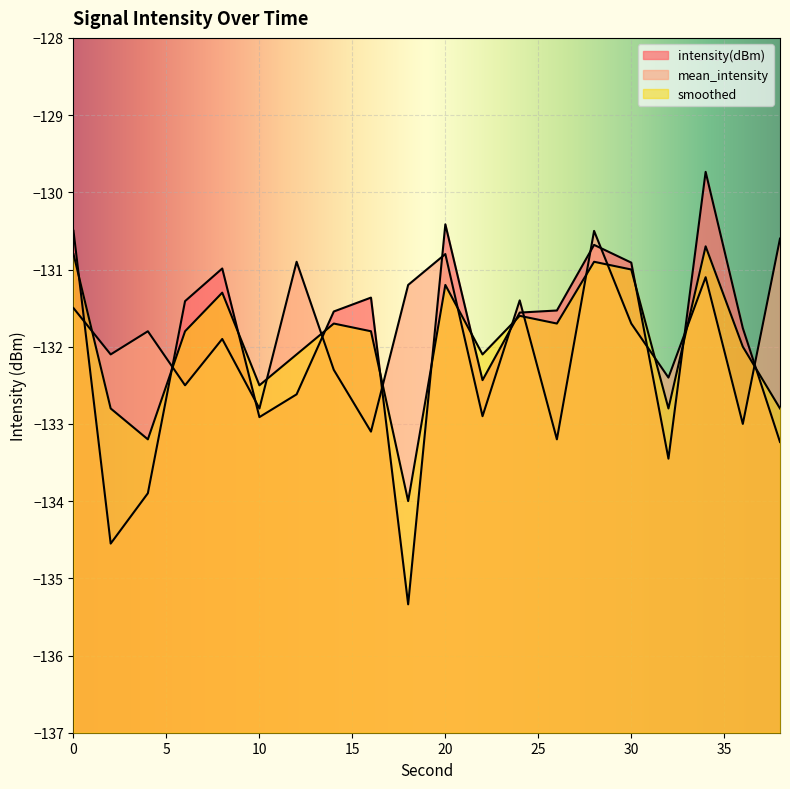

What is the difference between the maximum and minimum values in the mean_intensity series?

2.7